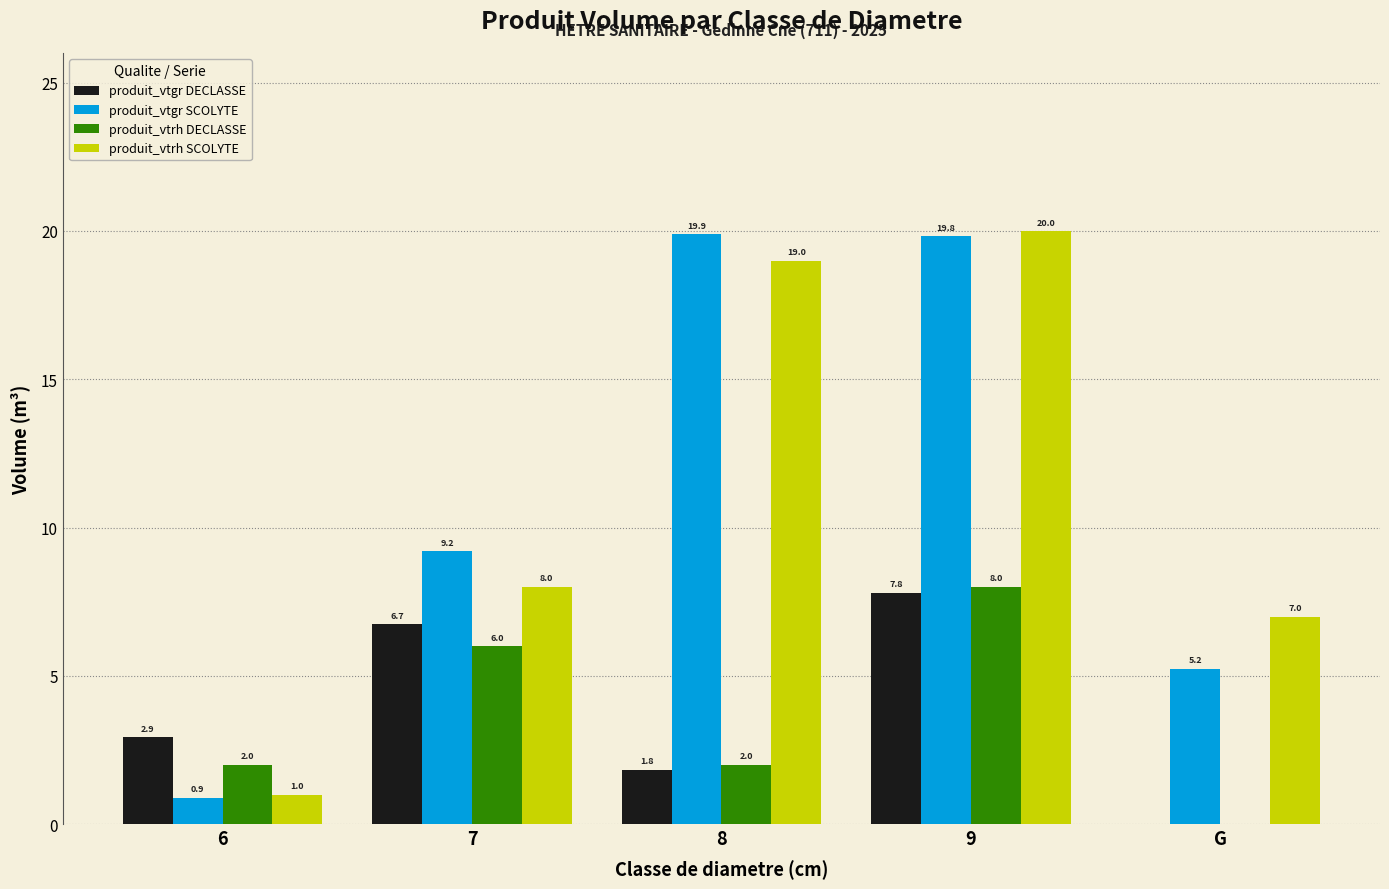

The produit_vtrh SCOLYTE series shows 1.0 at 6. True or false?

True